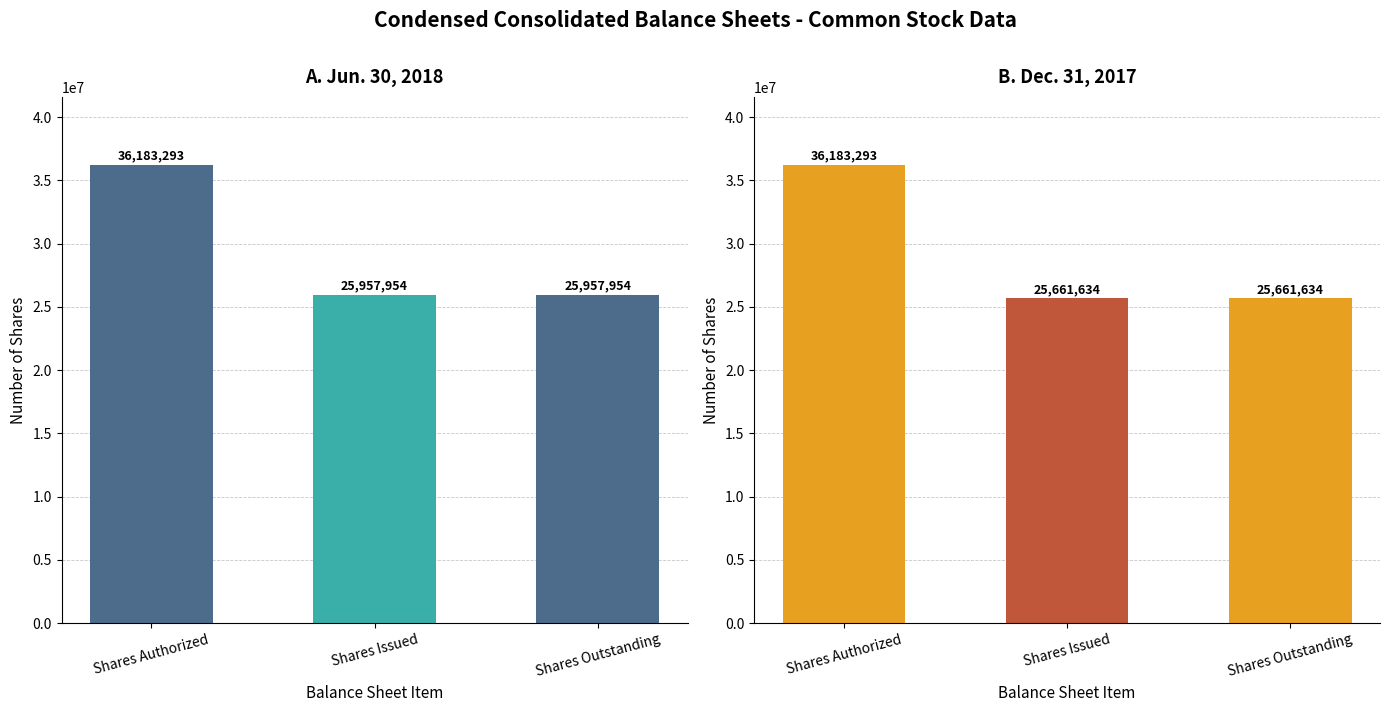

At which category does the chart reach its peak across all series?

Shares Authorized